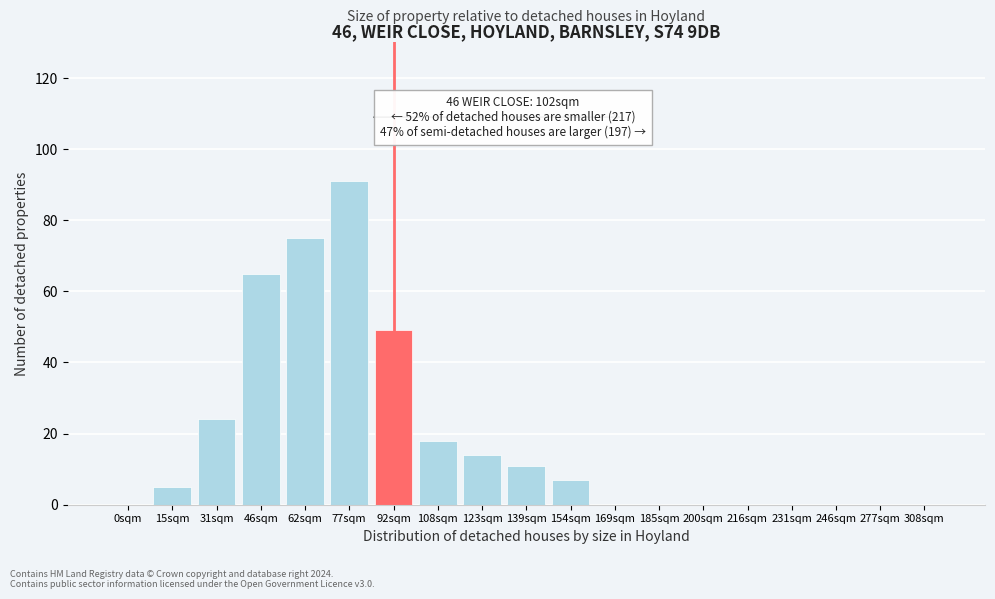

Reading left to right, what are all the values shown in this chart?

0sqm=0	15sqm=5	31sqm=24	46sqm=65	62sqm=75	77sqm=91	92sqm=49	108sqm=18	123sqm=14	139sqm=11	154sqm=7	169sqm=0	185sqm=0	200sqm=0	216sqm=0	231sqm=0	246sqm=0	277sqm=0	308sqm=0